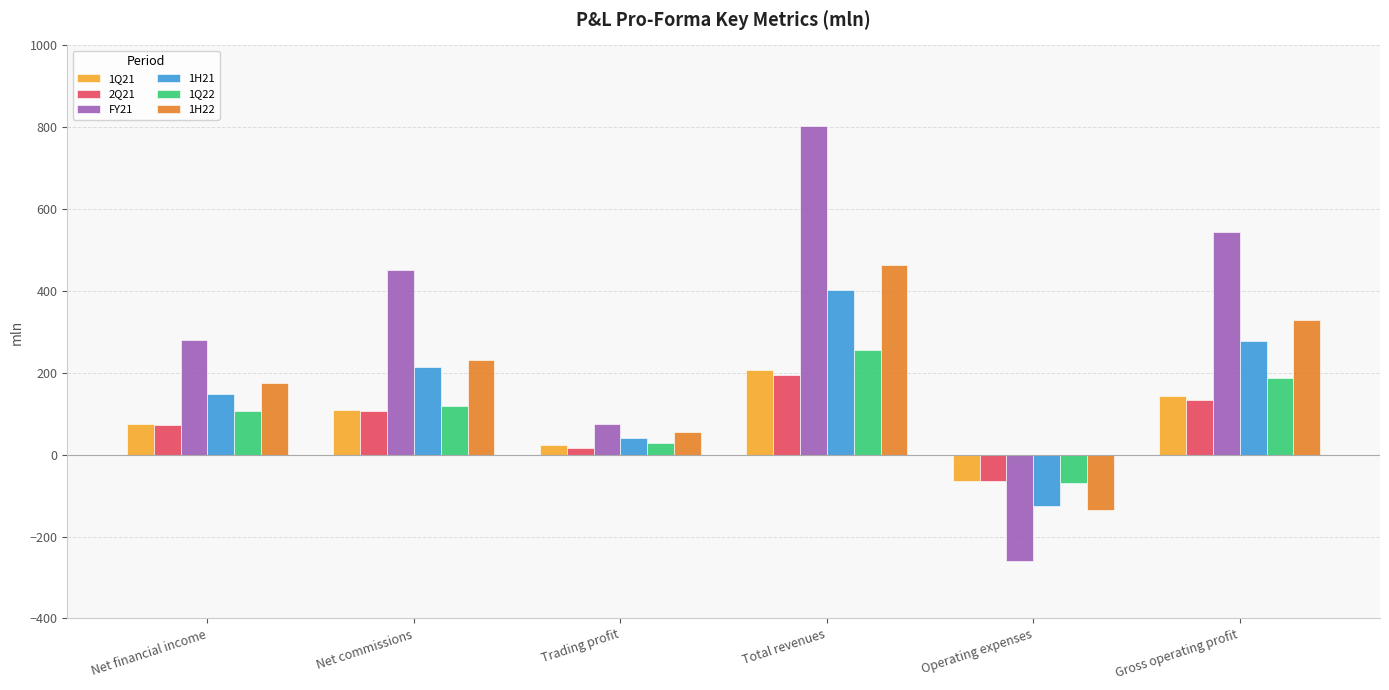

Reading left to right, transcribe all the data shown in this chart.

1Q21: Net financial income=75.1	Net commissions=108.1	Trading profit=23.9	Total revenues=207.6	Operating expenses=-63.1	Gross operating profit=144.4
2Q21: Net financial income=72.8	Net commissions=106.3	Trading profit=16.7	Total revenues=195.9	Operating expenses=-63.0	Gross operating profit=132.9
FY21: Net financial income=280.0	Net commissions=450.8	Trading profit=74.3	Total revenues=803.8	Operating expenses=-258.9	Gross operating profit=544.9
1H21: Net financial income=147.9	Net commissions=214.3	Trading profit=40.6	Total revenues=403.5	Operating expenses=-126.1	Gross operating profit=277.4
1Q22: Net financial income=107.5	Net commissions=118.6	Trading profit=29.0	Total revenues=255.4	Operating expenses=-69.0	Gross operating profit=186.4
1H22: Net financial income=176.4	Net commissions=232.5	Trading profit=54.8	Total revenues=464.0	Operating expenses=-136.0	Gross operating profit=328.0